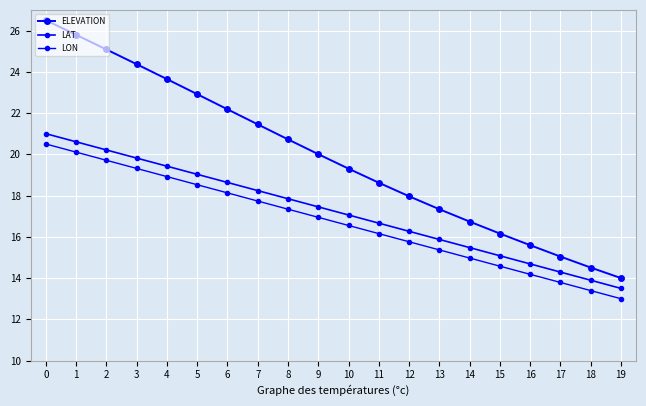

What is the sum of the ELEVATION values at 19 and 15?

30.2